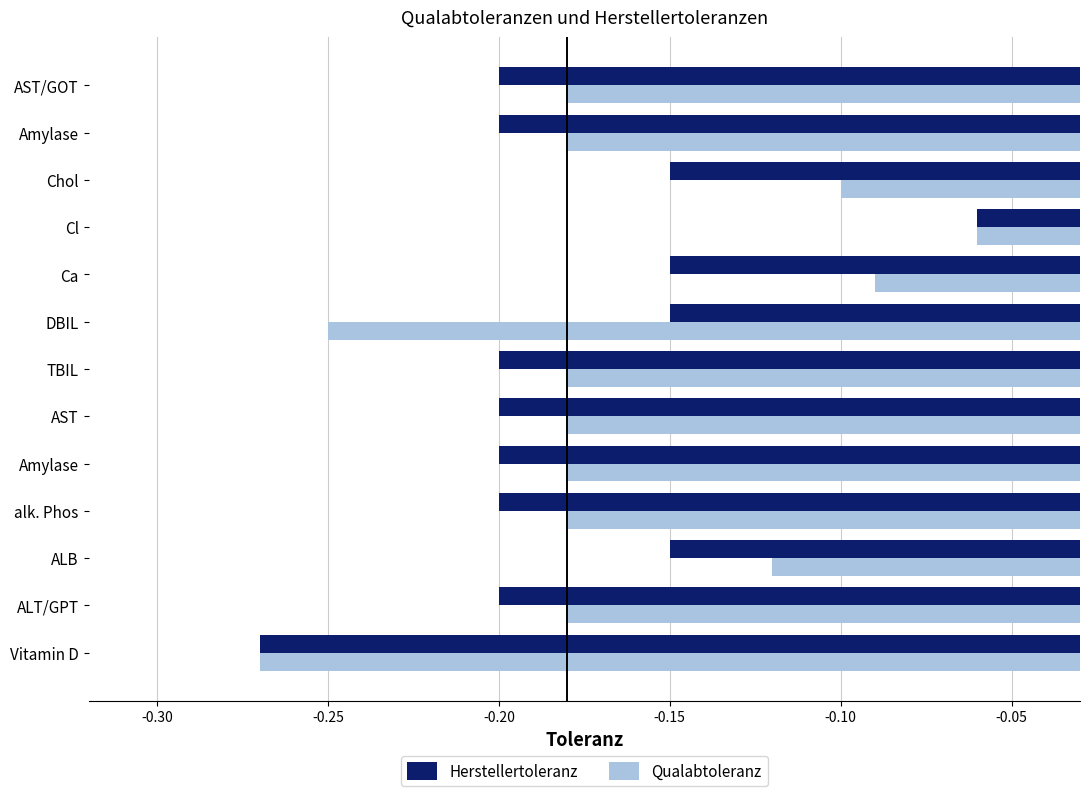

What are all the series names shown in the legend?

Herstellertoleranz, Qualabtoleranz